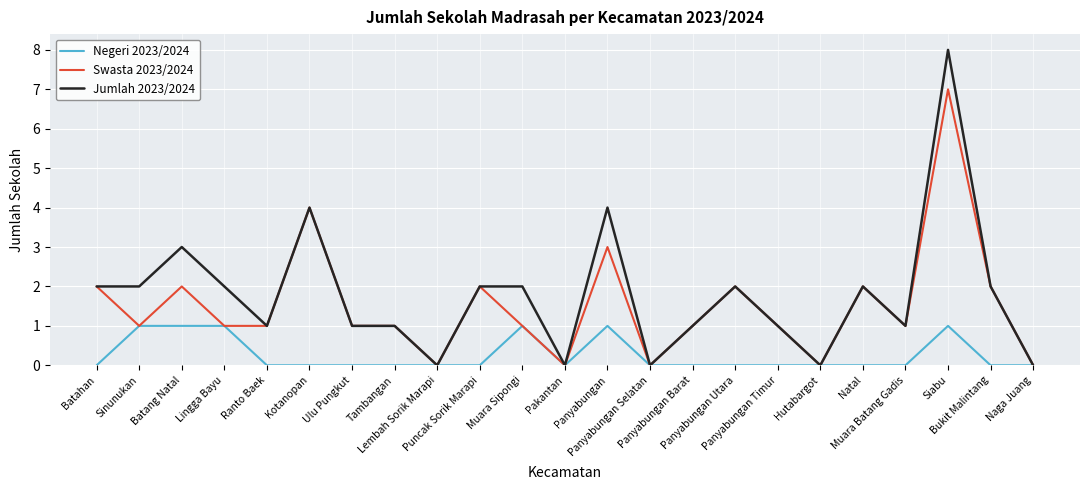

Which series has the largest range (max minus min)?

Jumlah 2023/2024